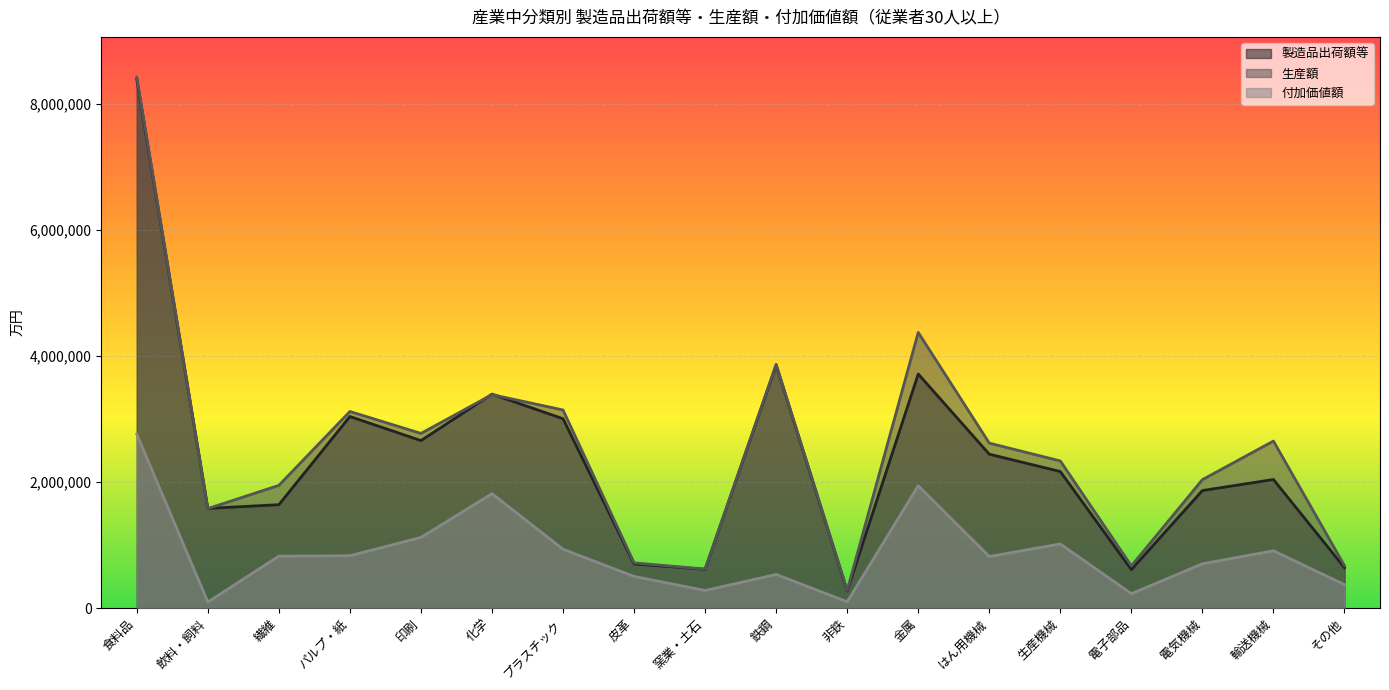

How many values in the 製造品出荷額等 series are below 2165250?

9